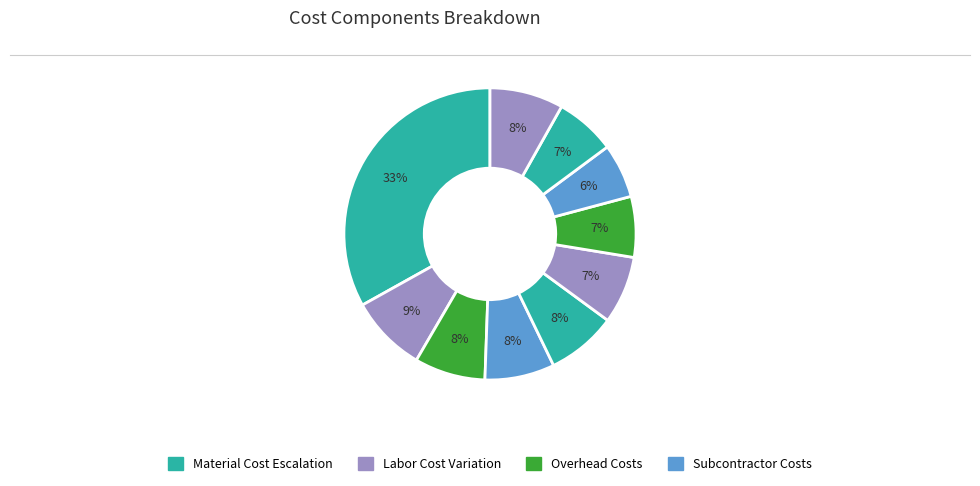

How many segments does this pie chart have?

10